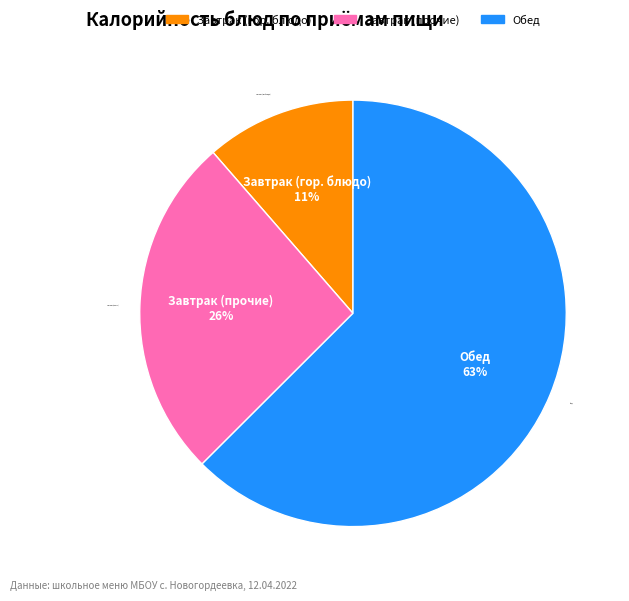

Rank the categories by value from lowest to highest.

Завтрак (гор. блюдо), Завтрак (прочие), Обед